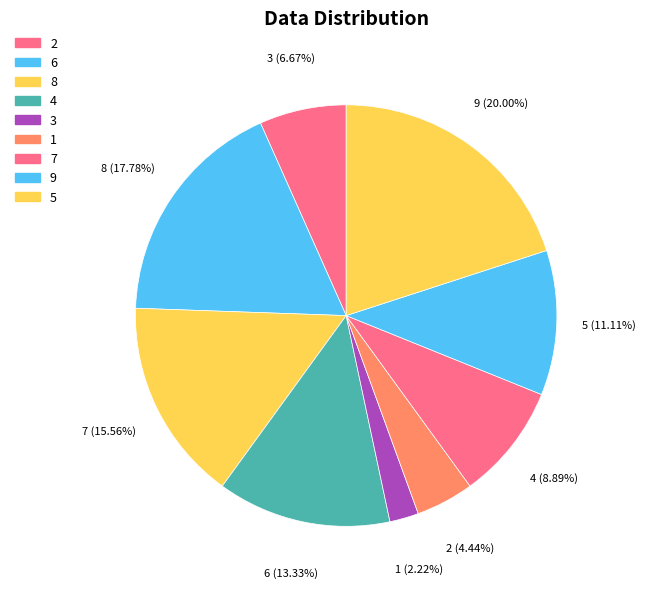

Approximately how many times larger is the value at 1 compared to 8?

0.3